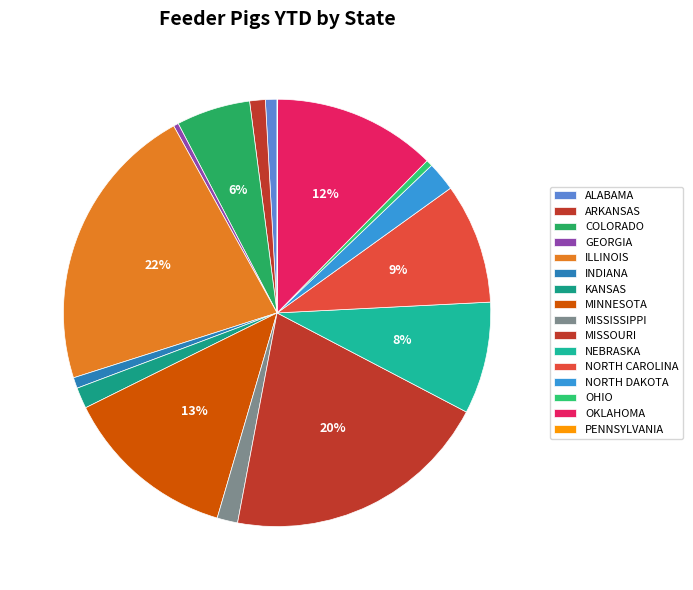

What is the ratio of the value at INDIANA to the value at NEBRASKA?

0.1